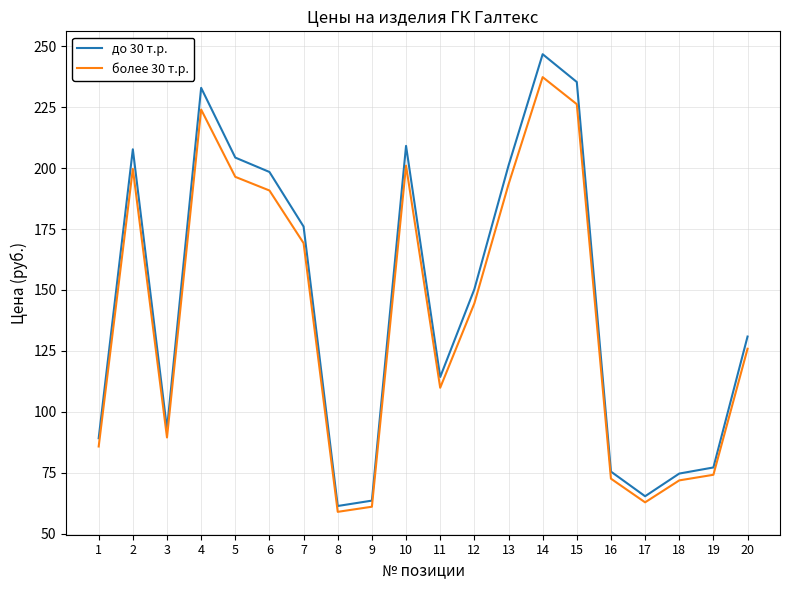

How many distinct data groups are displayed?

2